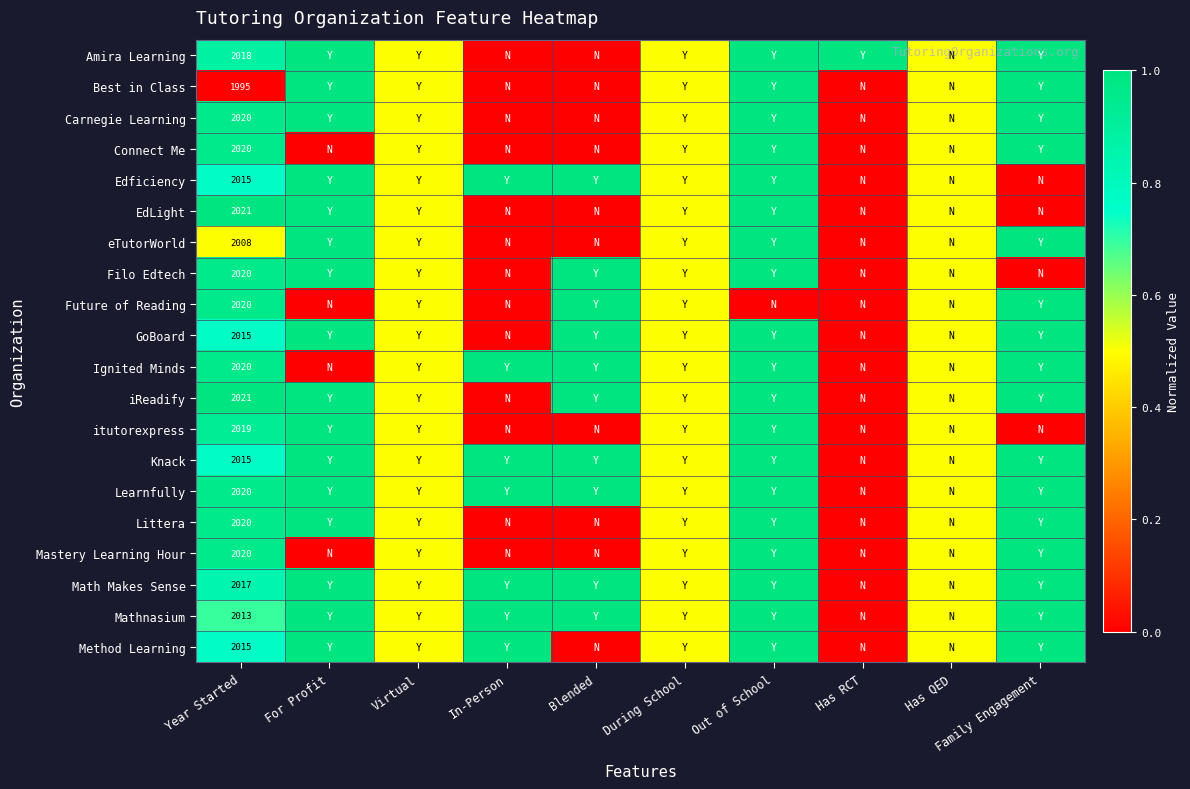

What is the spread (max minus min) of values at Year Started?

26.0